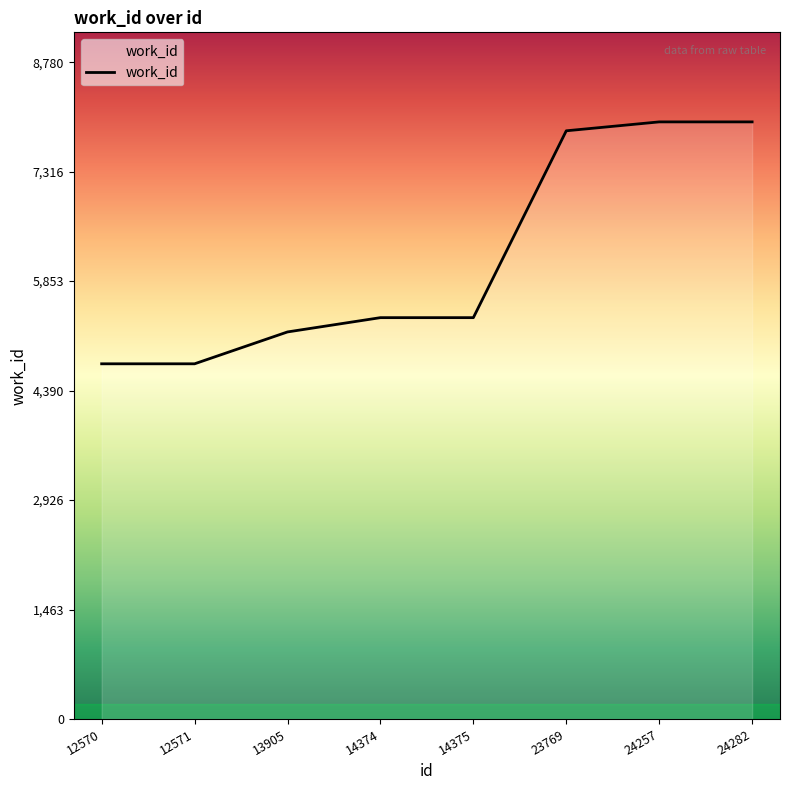

Reading left to right, list all the values displayed in this chart.

4748	4748	5174	5365	5365	7863	7982	7982